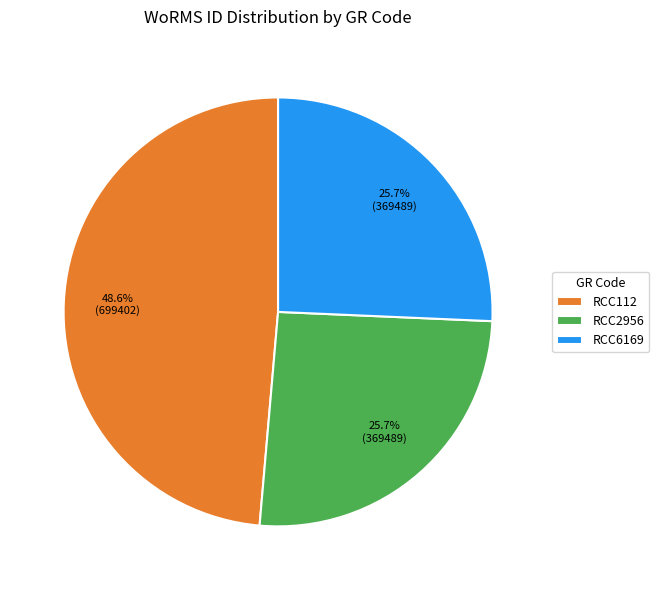

Is there a majority slice in this chart?

No